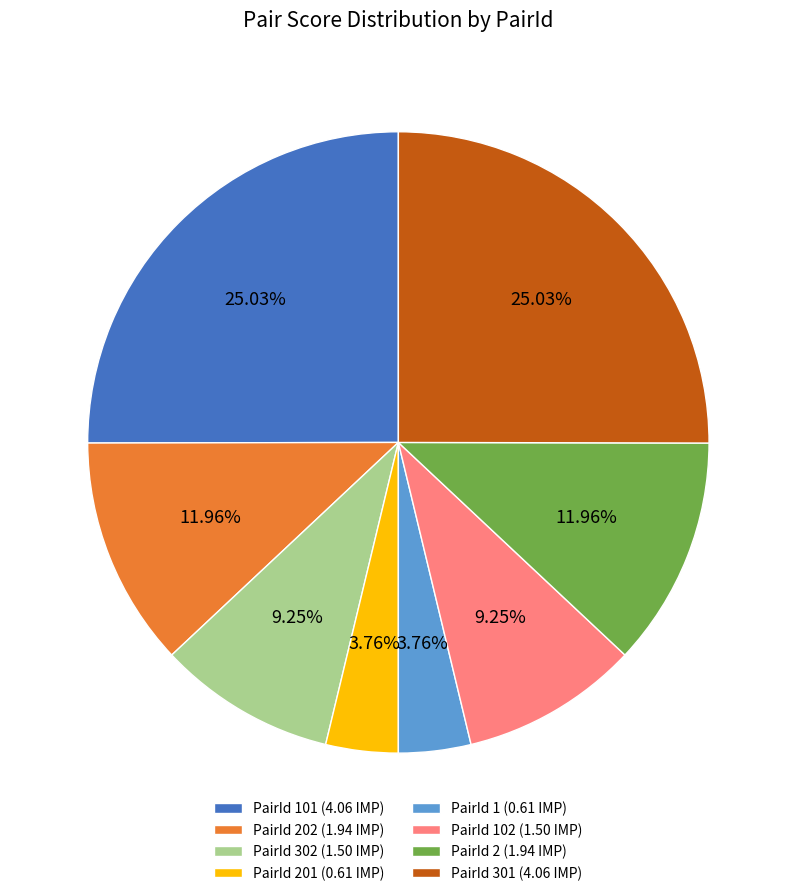

Between PairId 302 (1.50 IMP) and PairId 2 (1.94 IMP), which is larger?

PairId 2 (1.94 IMP)